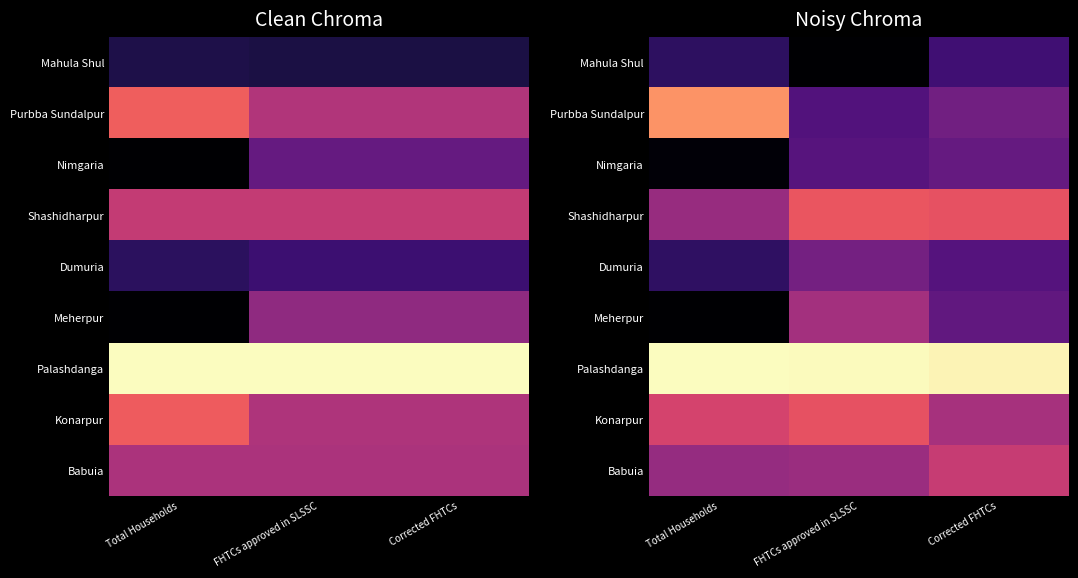

True or false: Palashdanga has a value of 1.0 at Total Households.

True